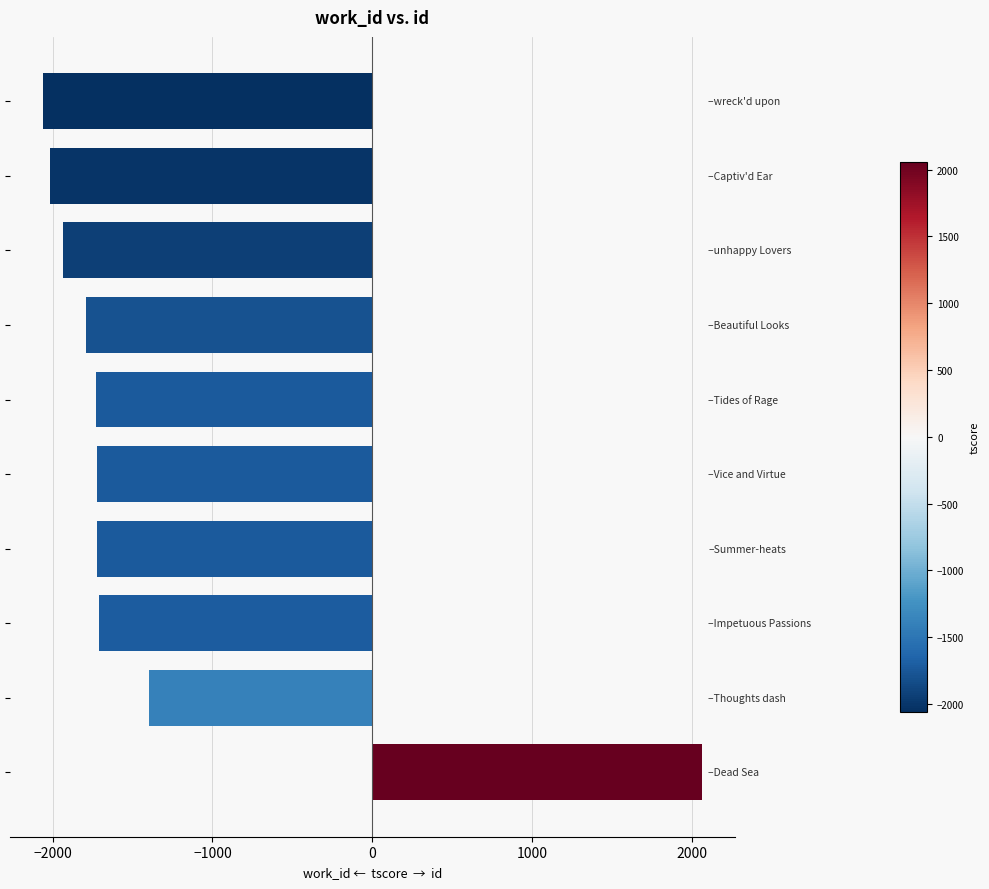

What is the maximum value shown in the chart?

2060